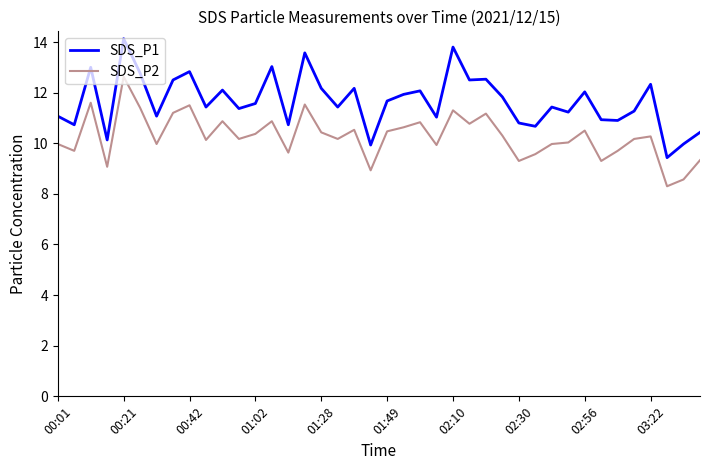

Which series has the largest range (max minus min)?

SDS_P1